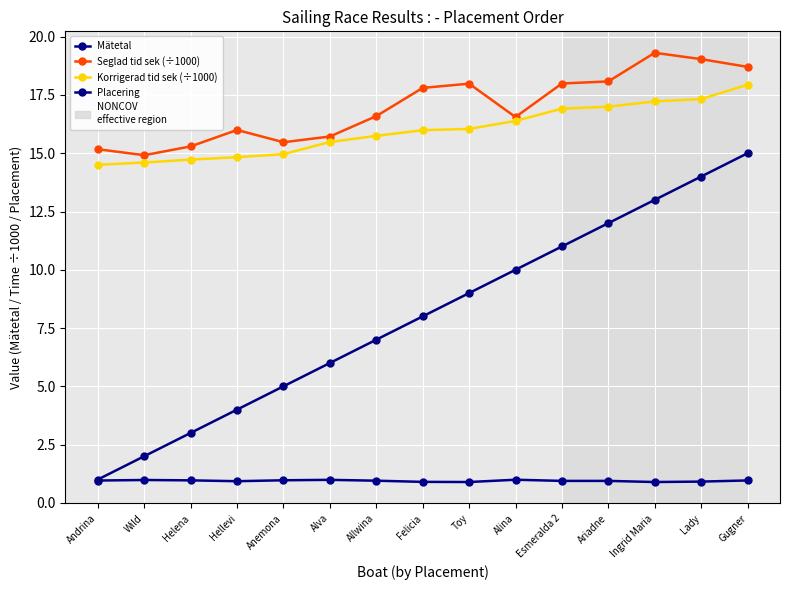

What position from the left is Allwina?

7